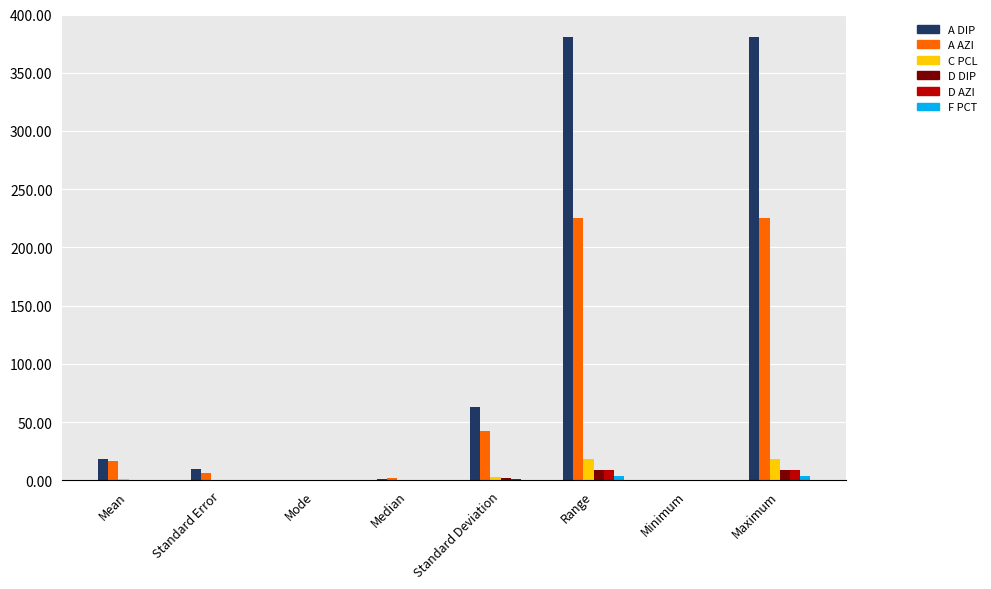

How many series are shown in this chart?

6